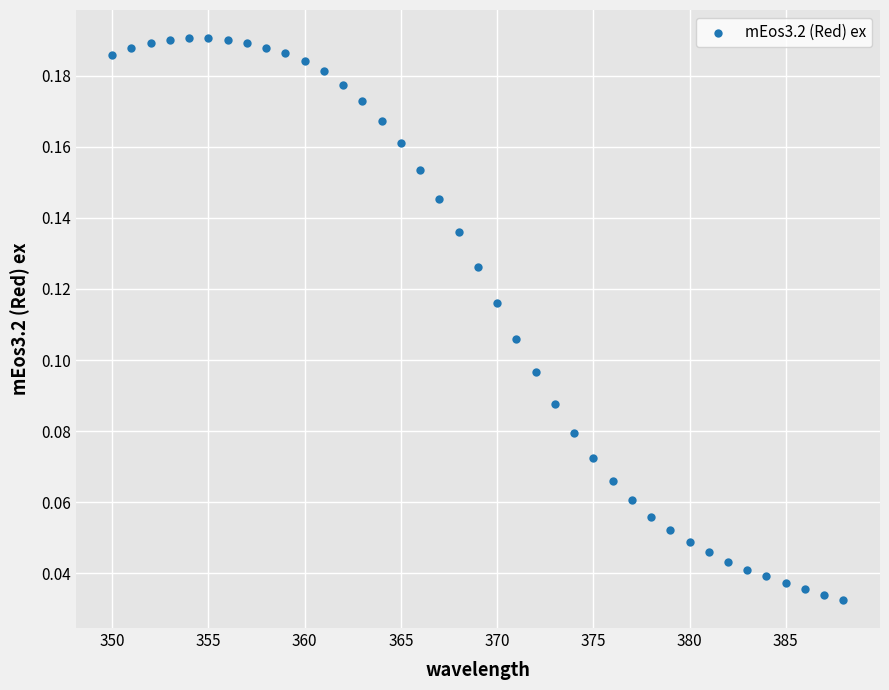

What is the range of X values (max minus min)?

38.0